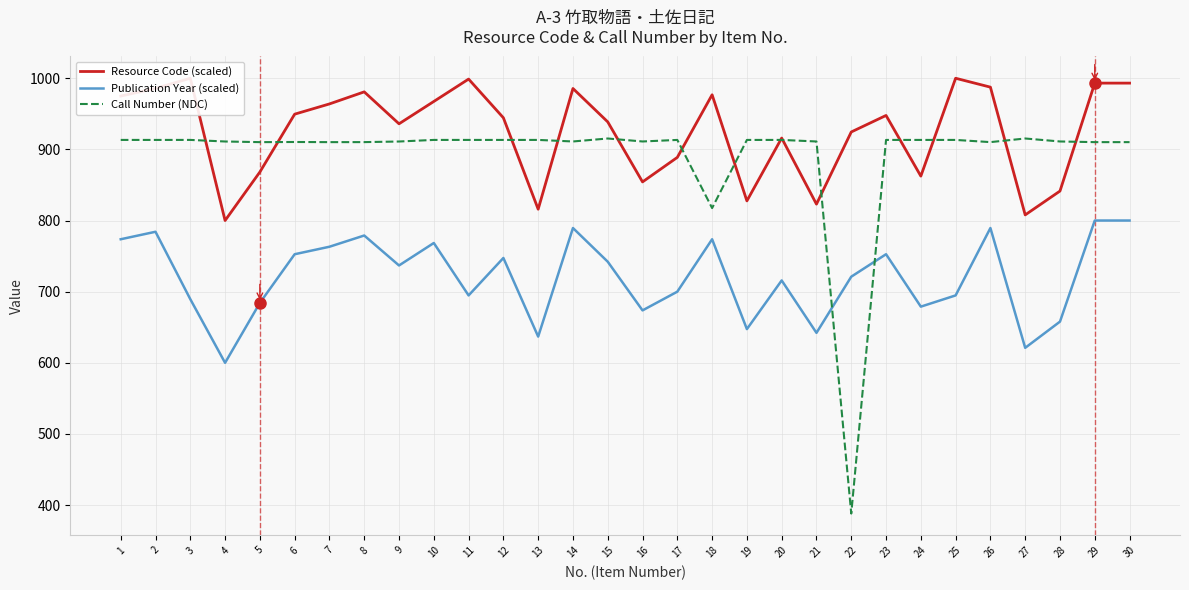

What is the maximum value for Publication Year (scaled)?

800.0